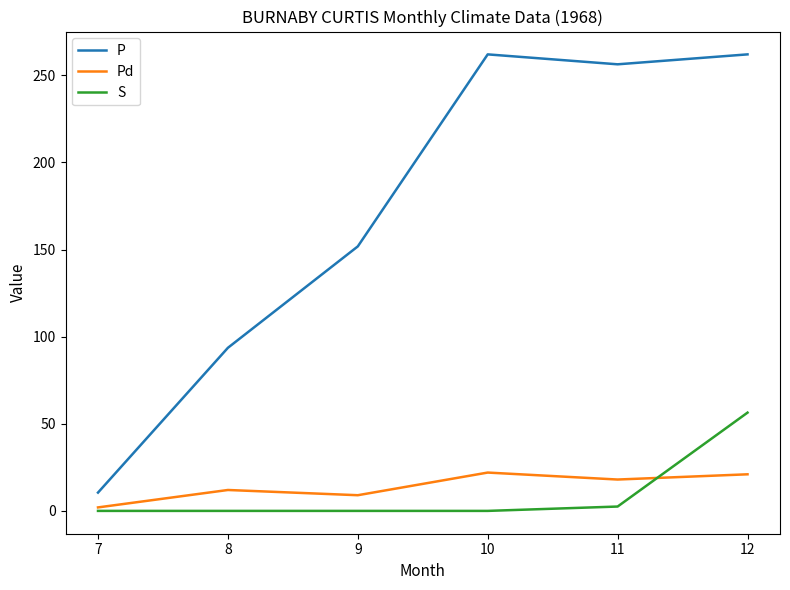

True or false: P has more than 0 interior local peaks.

True